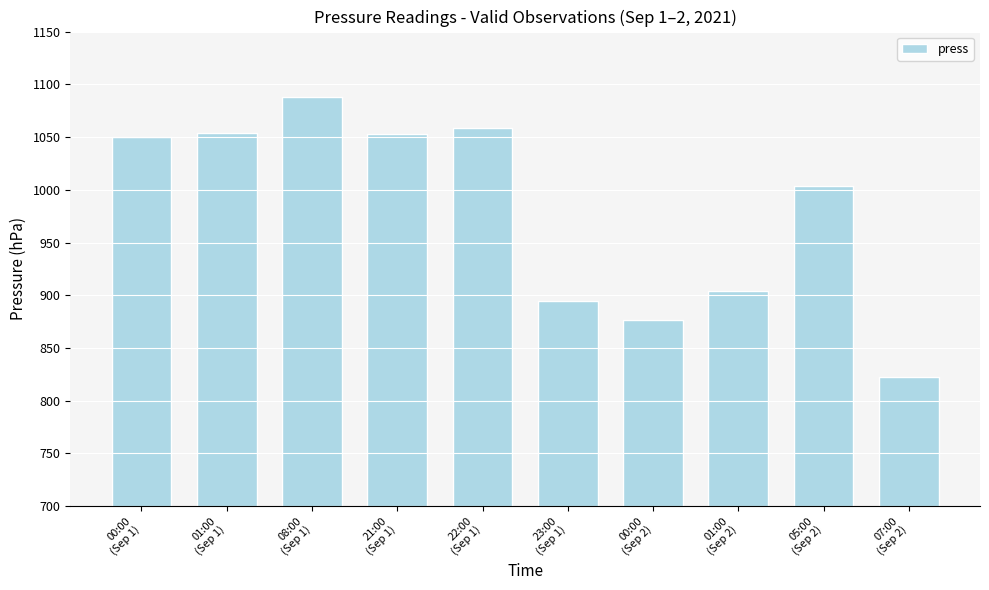

What is the label of the 10th bar from the right?

00:00
(Sep 1)